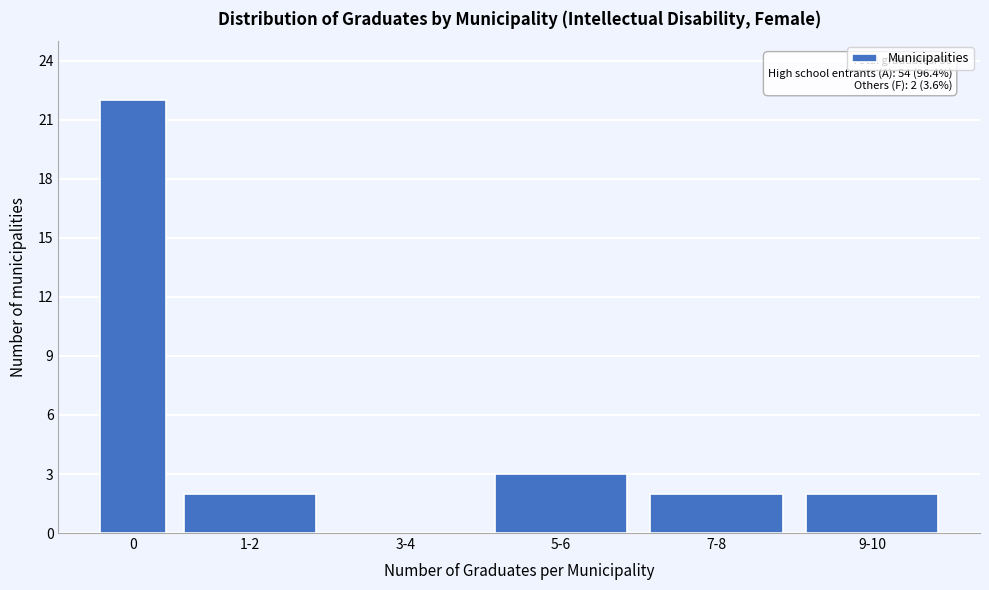

Reading left to right, extract all data points from this chart.

0=22	1-2=2	3-4=0	5-6=3	7-8=2	9-10=2